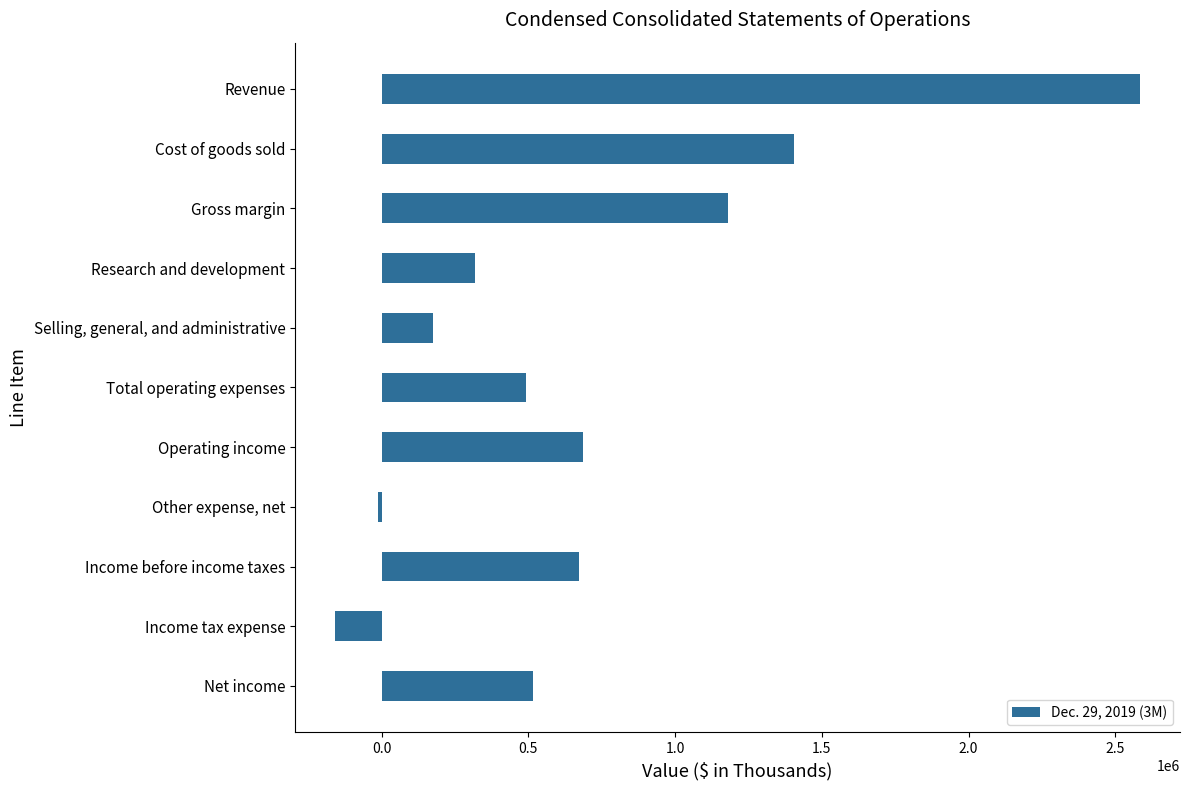

How many categories are shown in the chart?

11